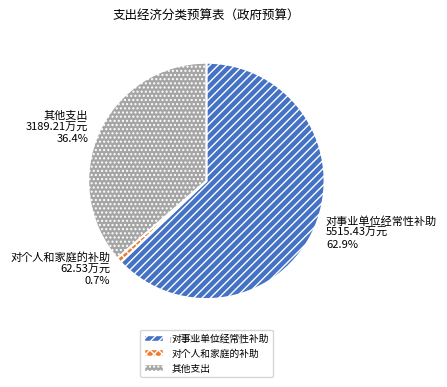

What percentage is the 对事业单位经常性补助 slice, to the nearest percent?

63%